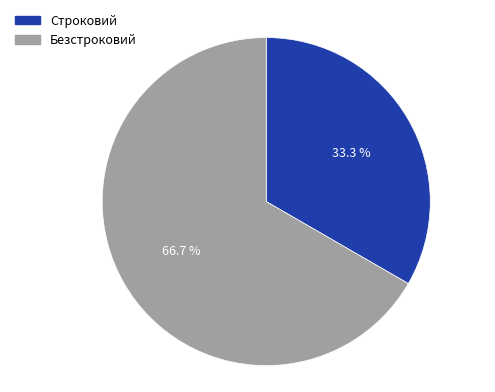

Is it true that Безстроковий is 53% of the pie?

False